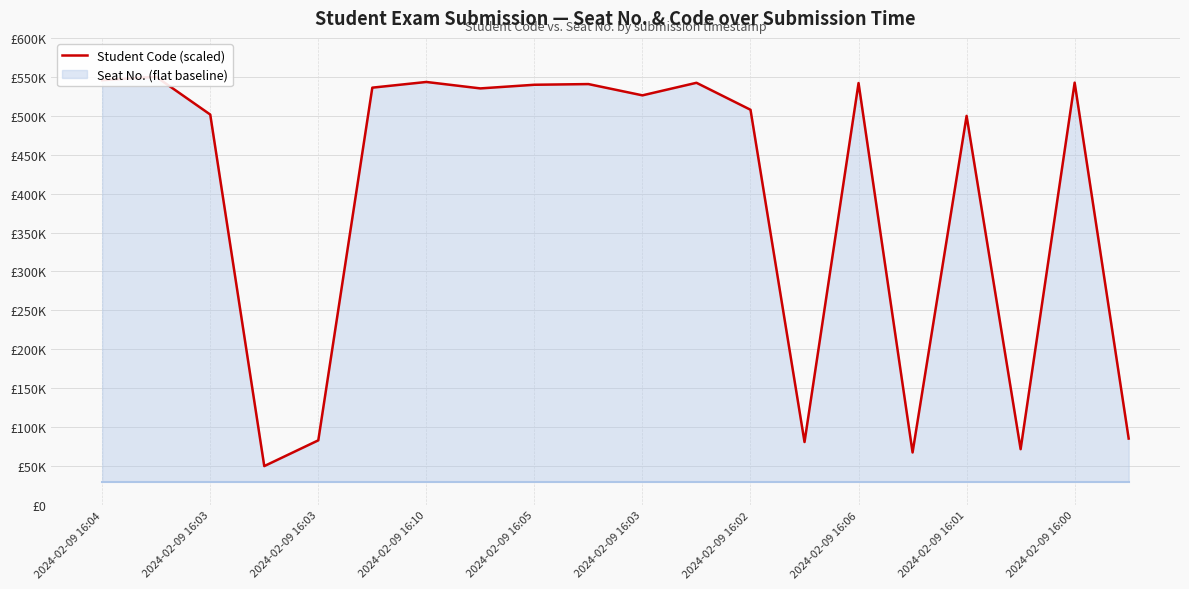

The value at 2024-02-09 16:05 is 941282.5. True or false?

False